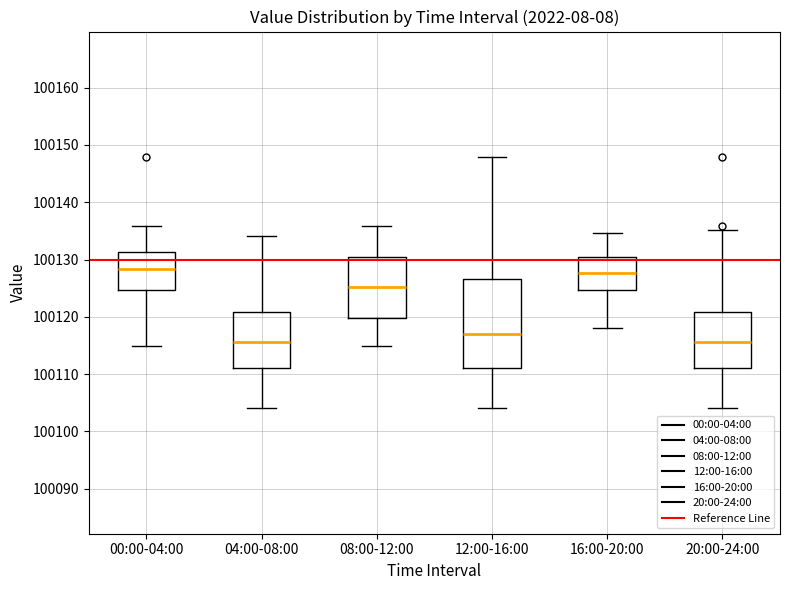

Where is the upper edge of the box for 04:00-08:00 on the y-axis? The values are not printed on the chart, so give them approximately, as read against the axis.

100121